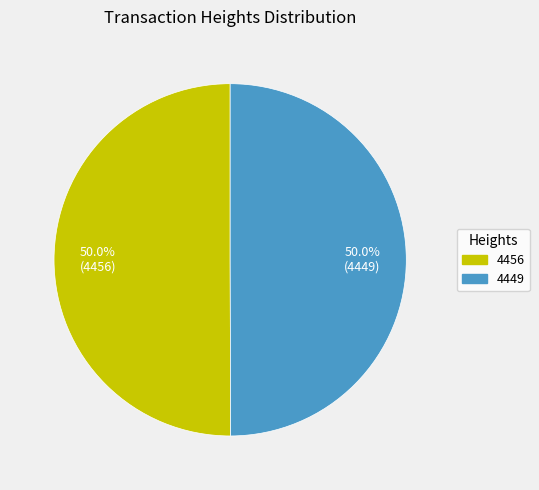

What percentage do 4449 and 4456 together represent?

100.0%